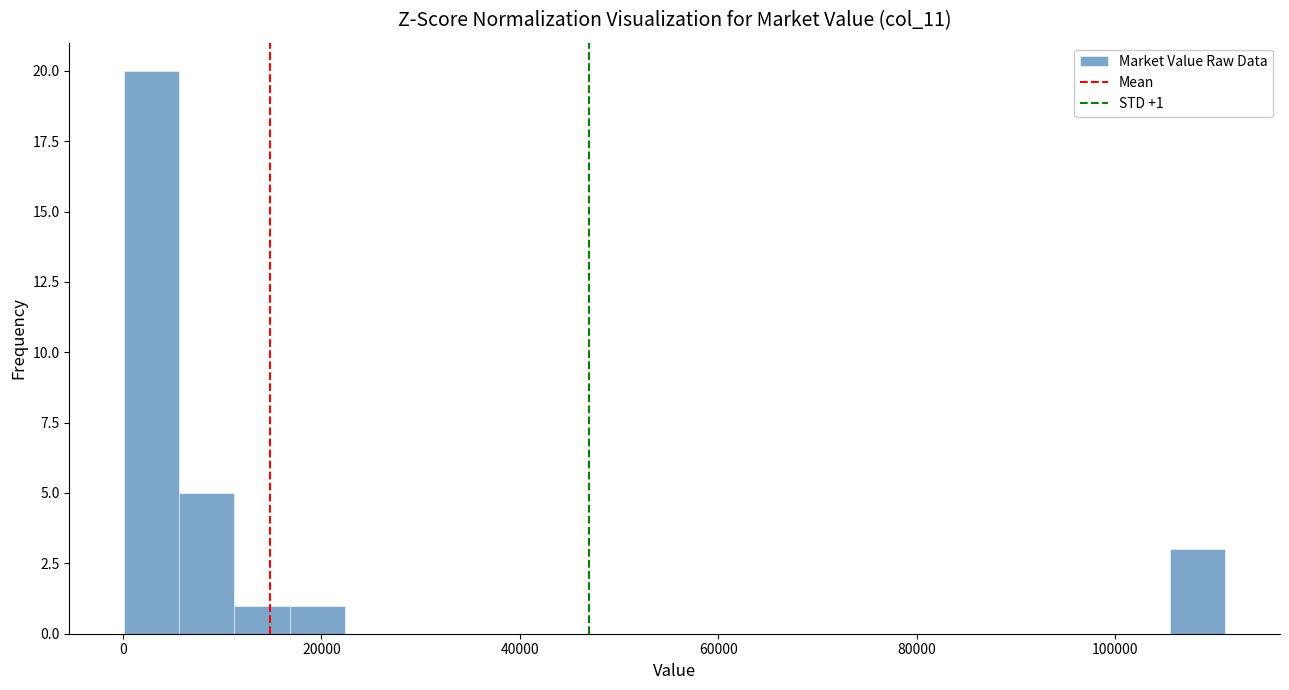

Around what value on the x-axis is the tallest bar? Give the approximate position of its centre, as read against the axis.

2000